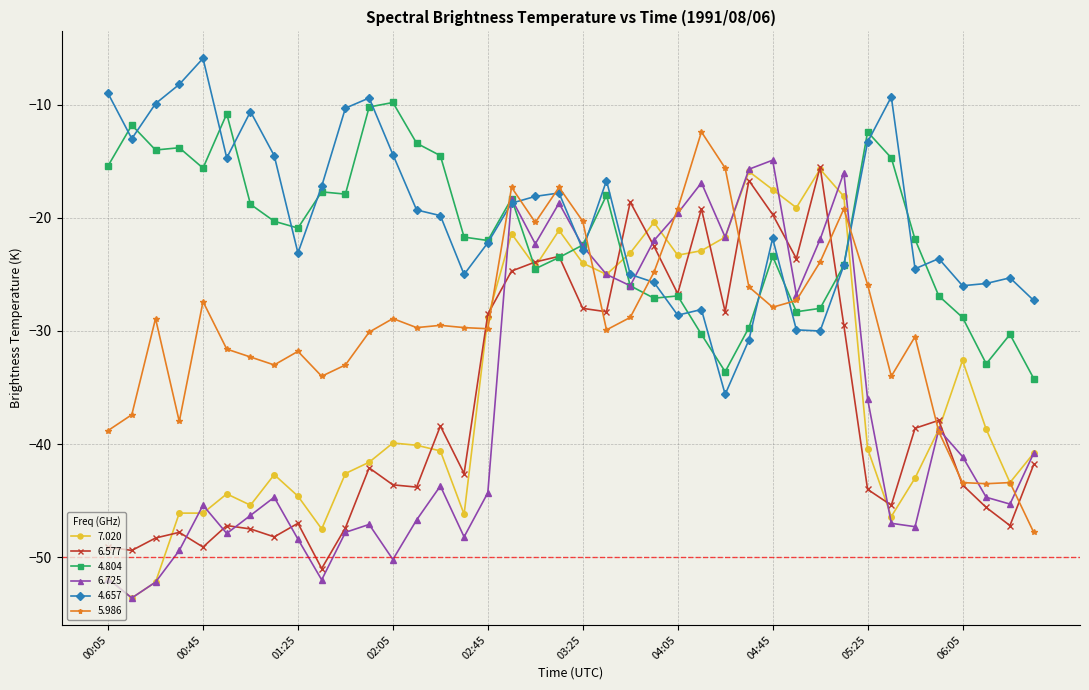

True or false: 5.986 has more than 0 interior local peaks.

True